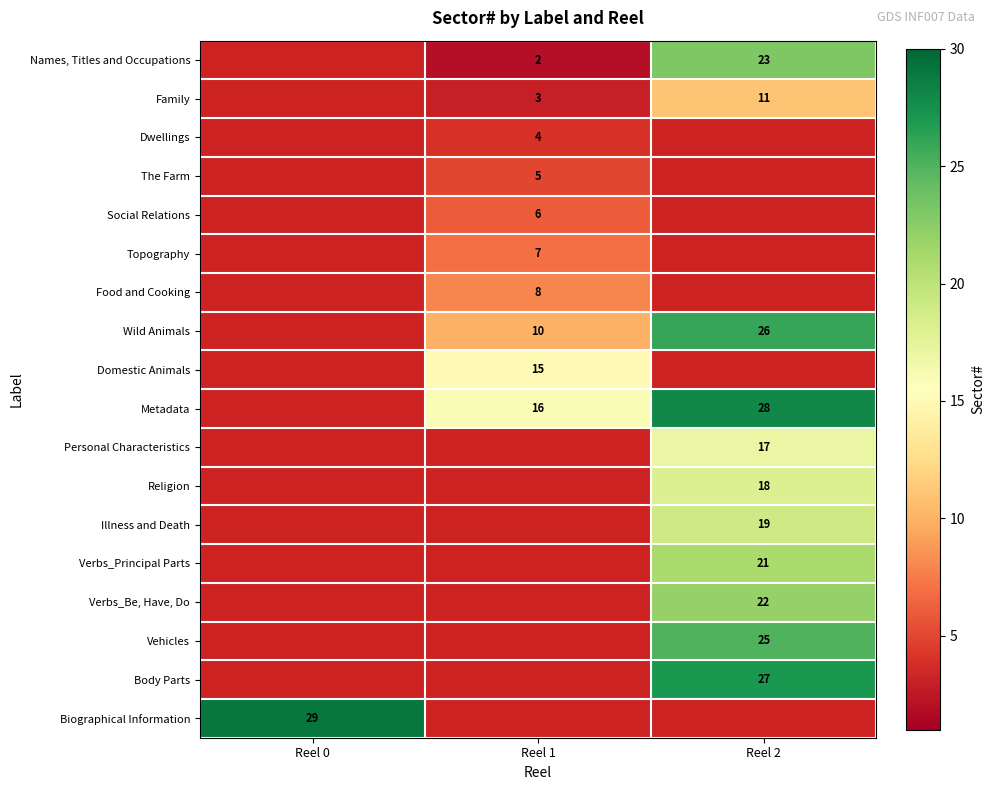

The value of Religion at Reel 2 is 26. True or false?

False